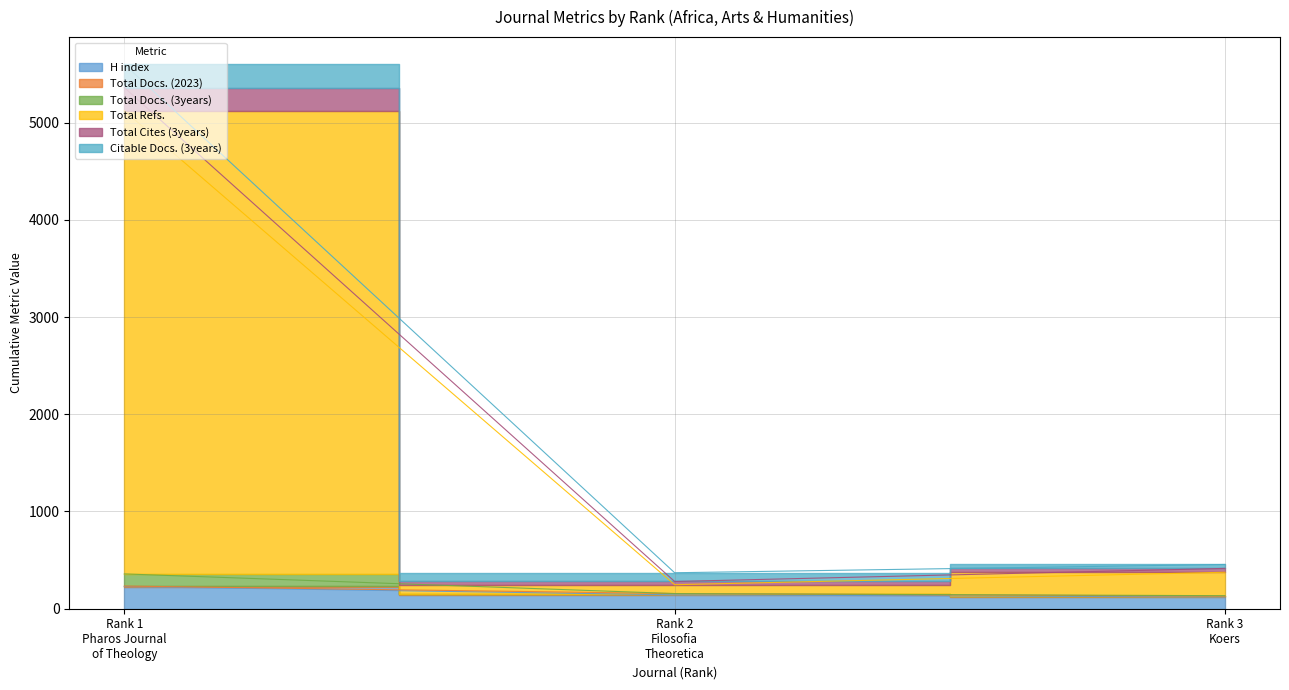

Which label corresponds to the largest value in the chart?

Rank 1
Pharos Journal
of Theology